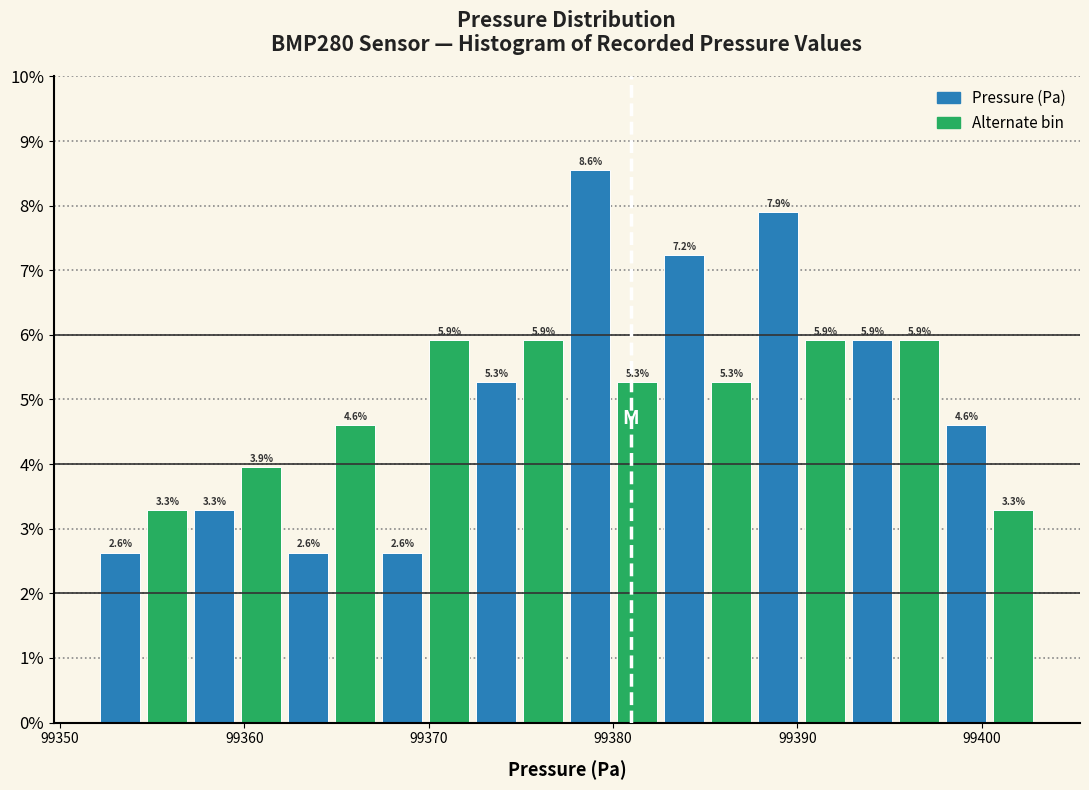

Around what value on the x-axis is the tallest bar? Give the approximate position of its centre, as read against the axis.

99379